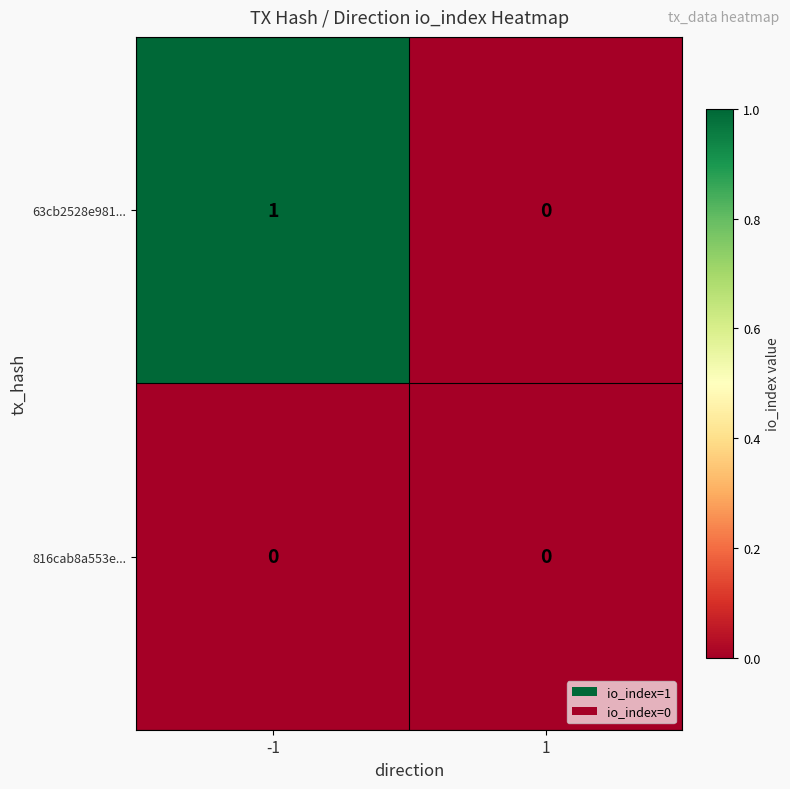

How many values in the 63cb2528e981... series are below 1?

1